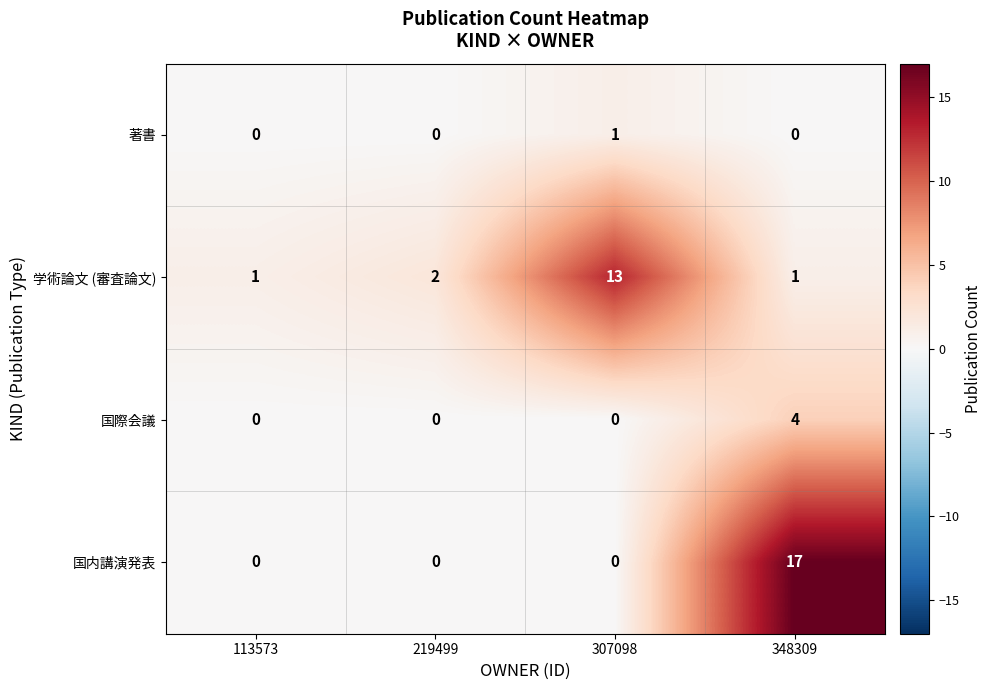

What is the sum of the 学術論文 (審査論文) values at 219499 and 348309?

3